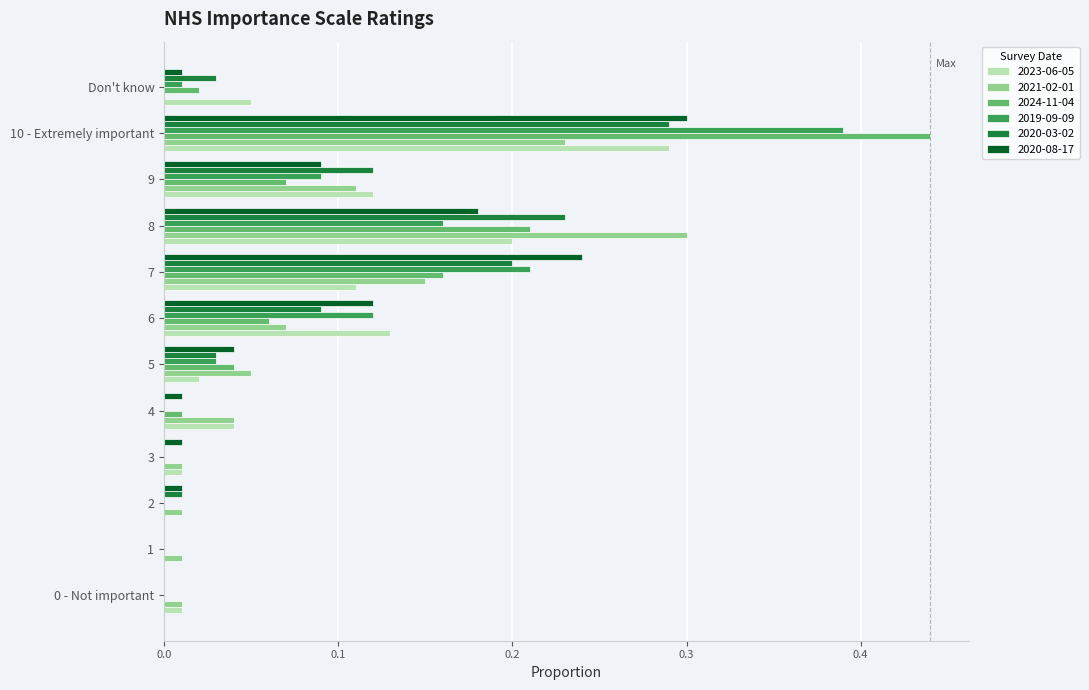

Which series has the largest range (max minus min)?

2024-11-04